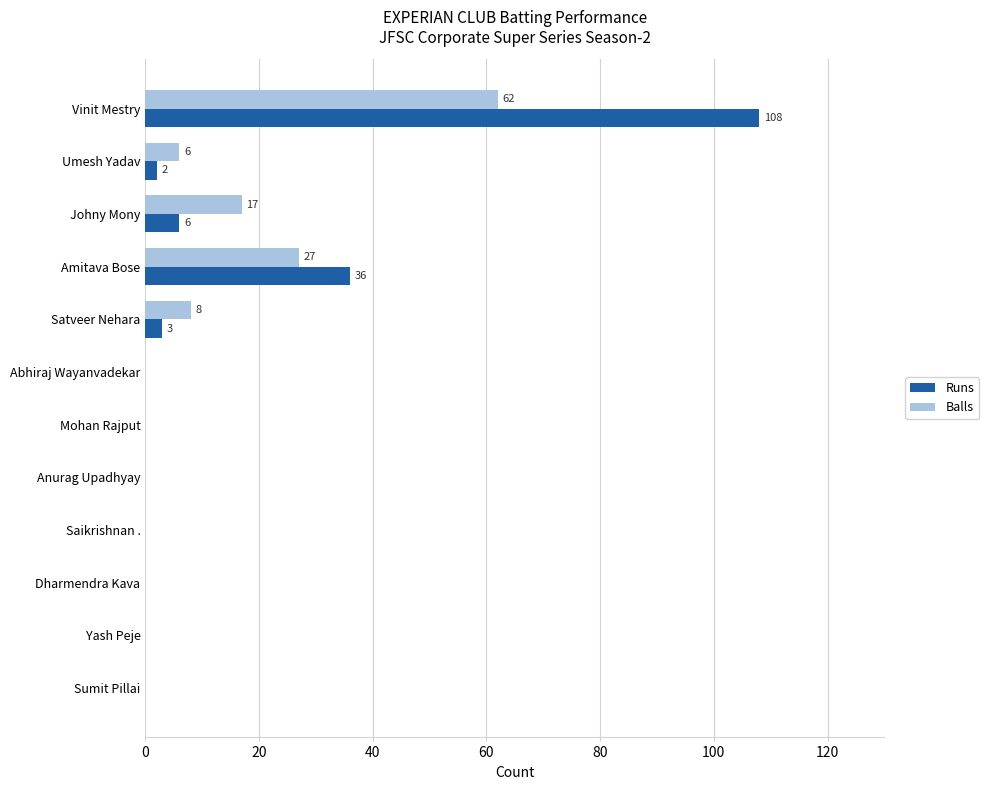

The Runs series shows 3 at Satveer Nehara. True or false?

True